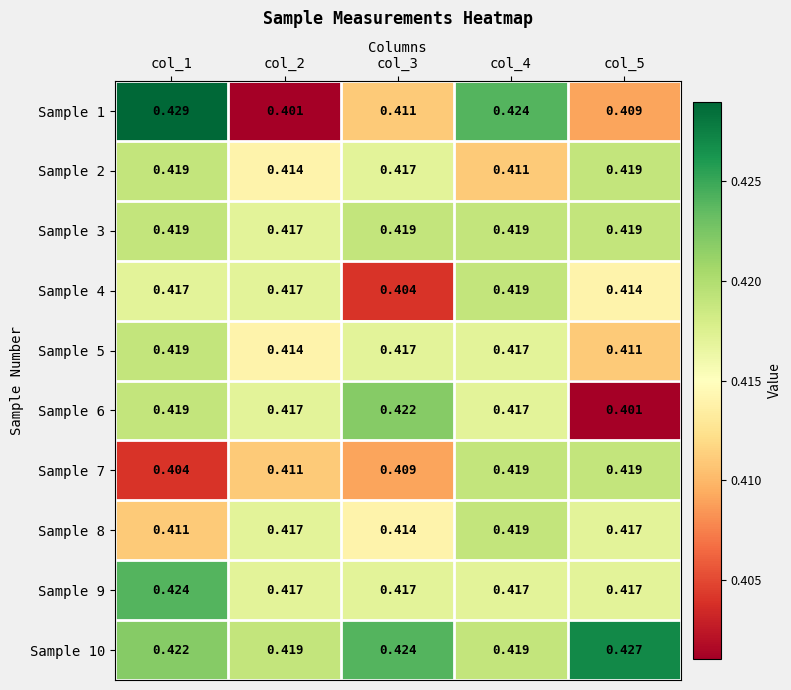

Is the value of Sample 1 at col_1 greater than the value of Sample 8 at col_1?

Yes